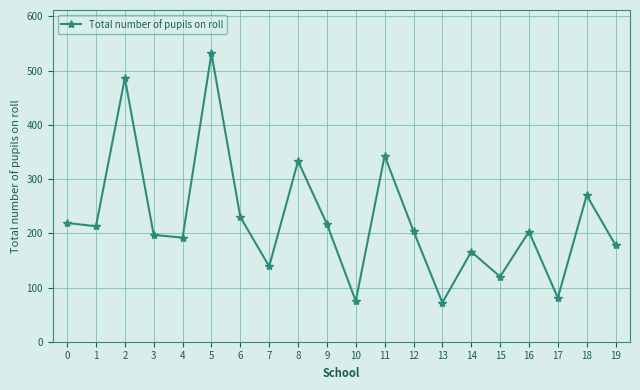

The value at 16 is 203. True or false?

True